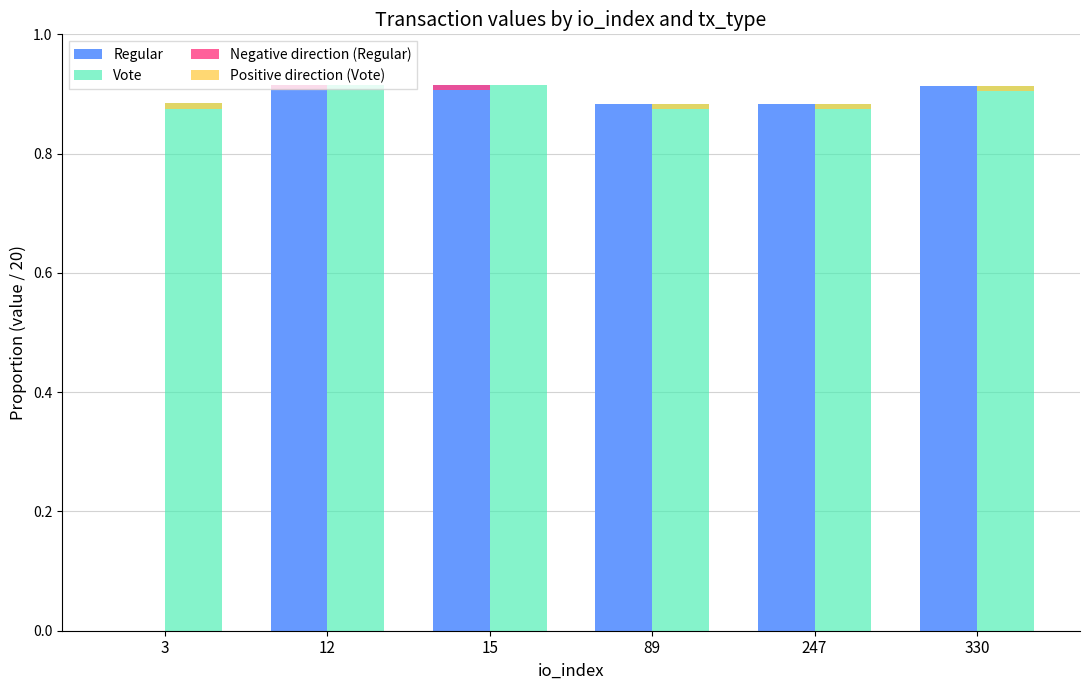

The Negative direction (Regular) series shows 0.0 at 247. True or false?

False